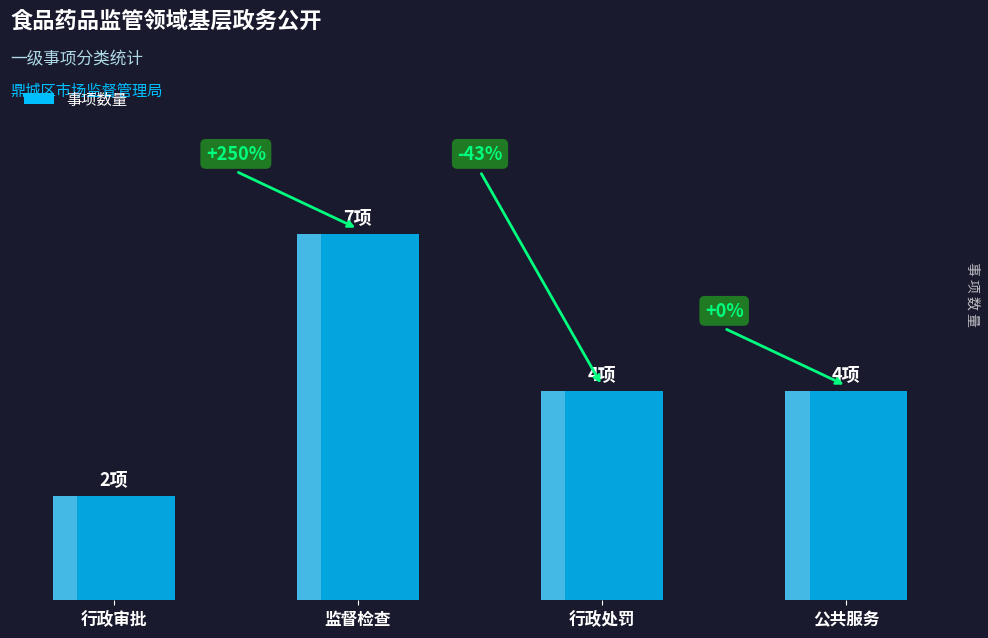

Reading right to left, extract all data points from this chart.

公共服务=4	行政处罚=4	监督检查=7	行政审批=2